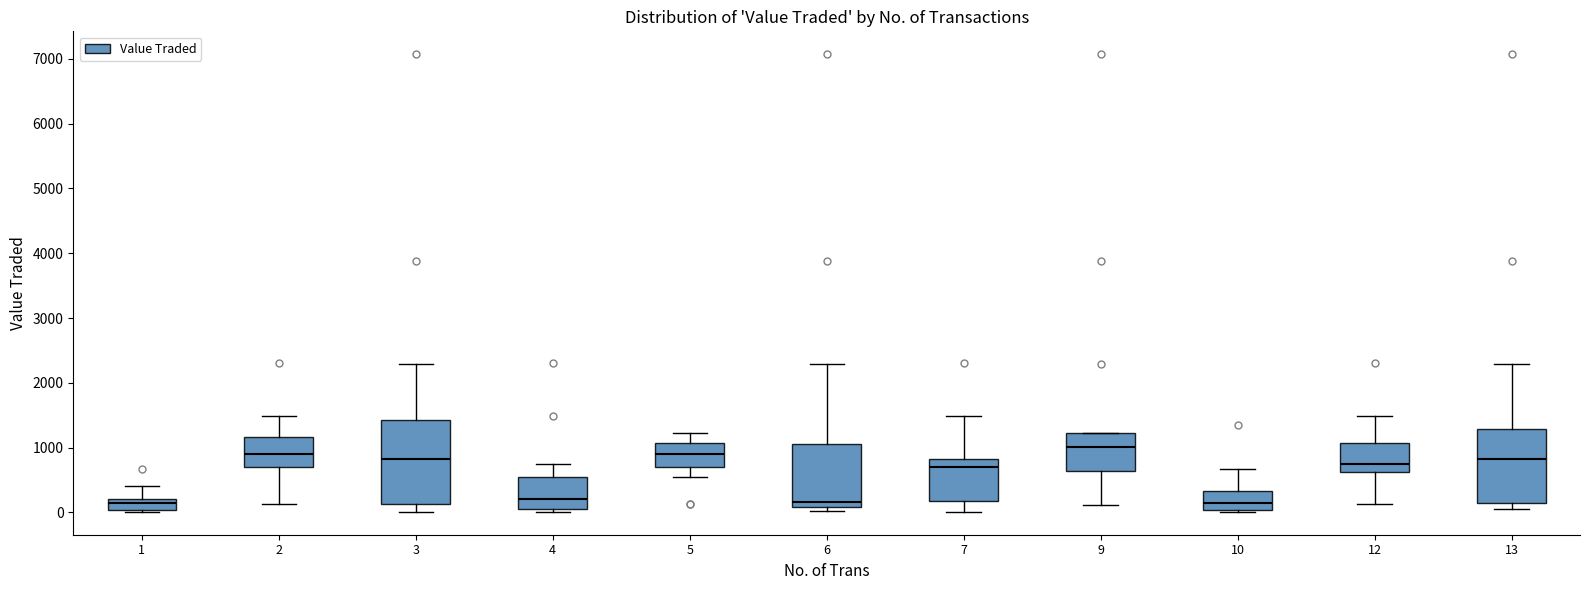

Which box is the tallest, from its lower edge to its upper edge?

3